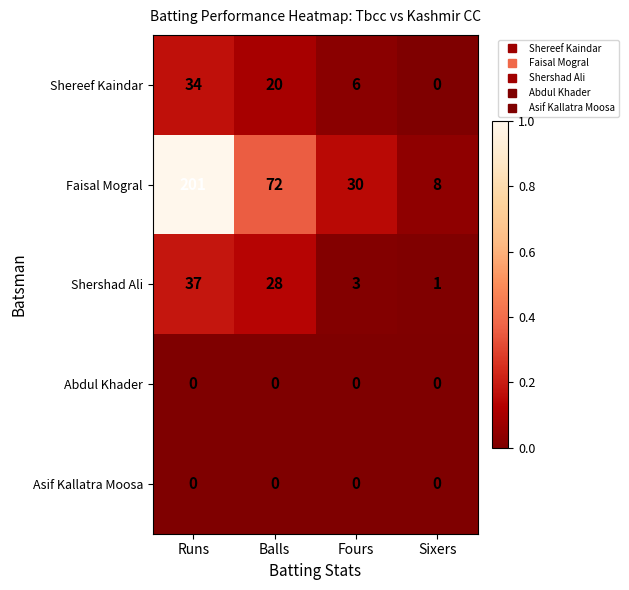

Reading left to right, transcribe all the data shown in this chart.

Shereef Kaindar: Runs=34	Balls=20	Fours=6	Sixers=0
Faisal Mogral: Runs=201	Balls=72	Fours=30	Sixers=8
Shershad Ali: Runs=37	Balls=28	Fours=3	Sixers=1
Abdul Khader: Runs=0	Balls=0	Fours=0	Sixers=0
Asif Kallatra Moosa: Runs=0	Balls=0	Fours=0	Sixers=0